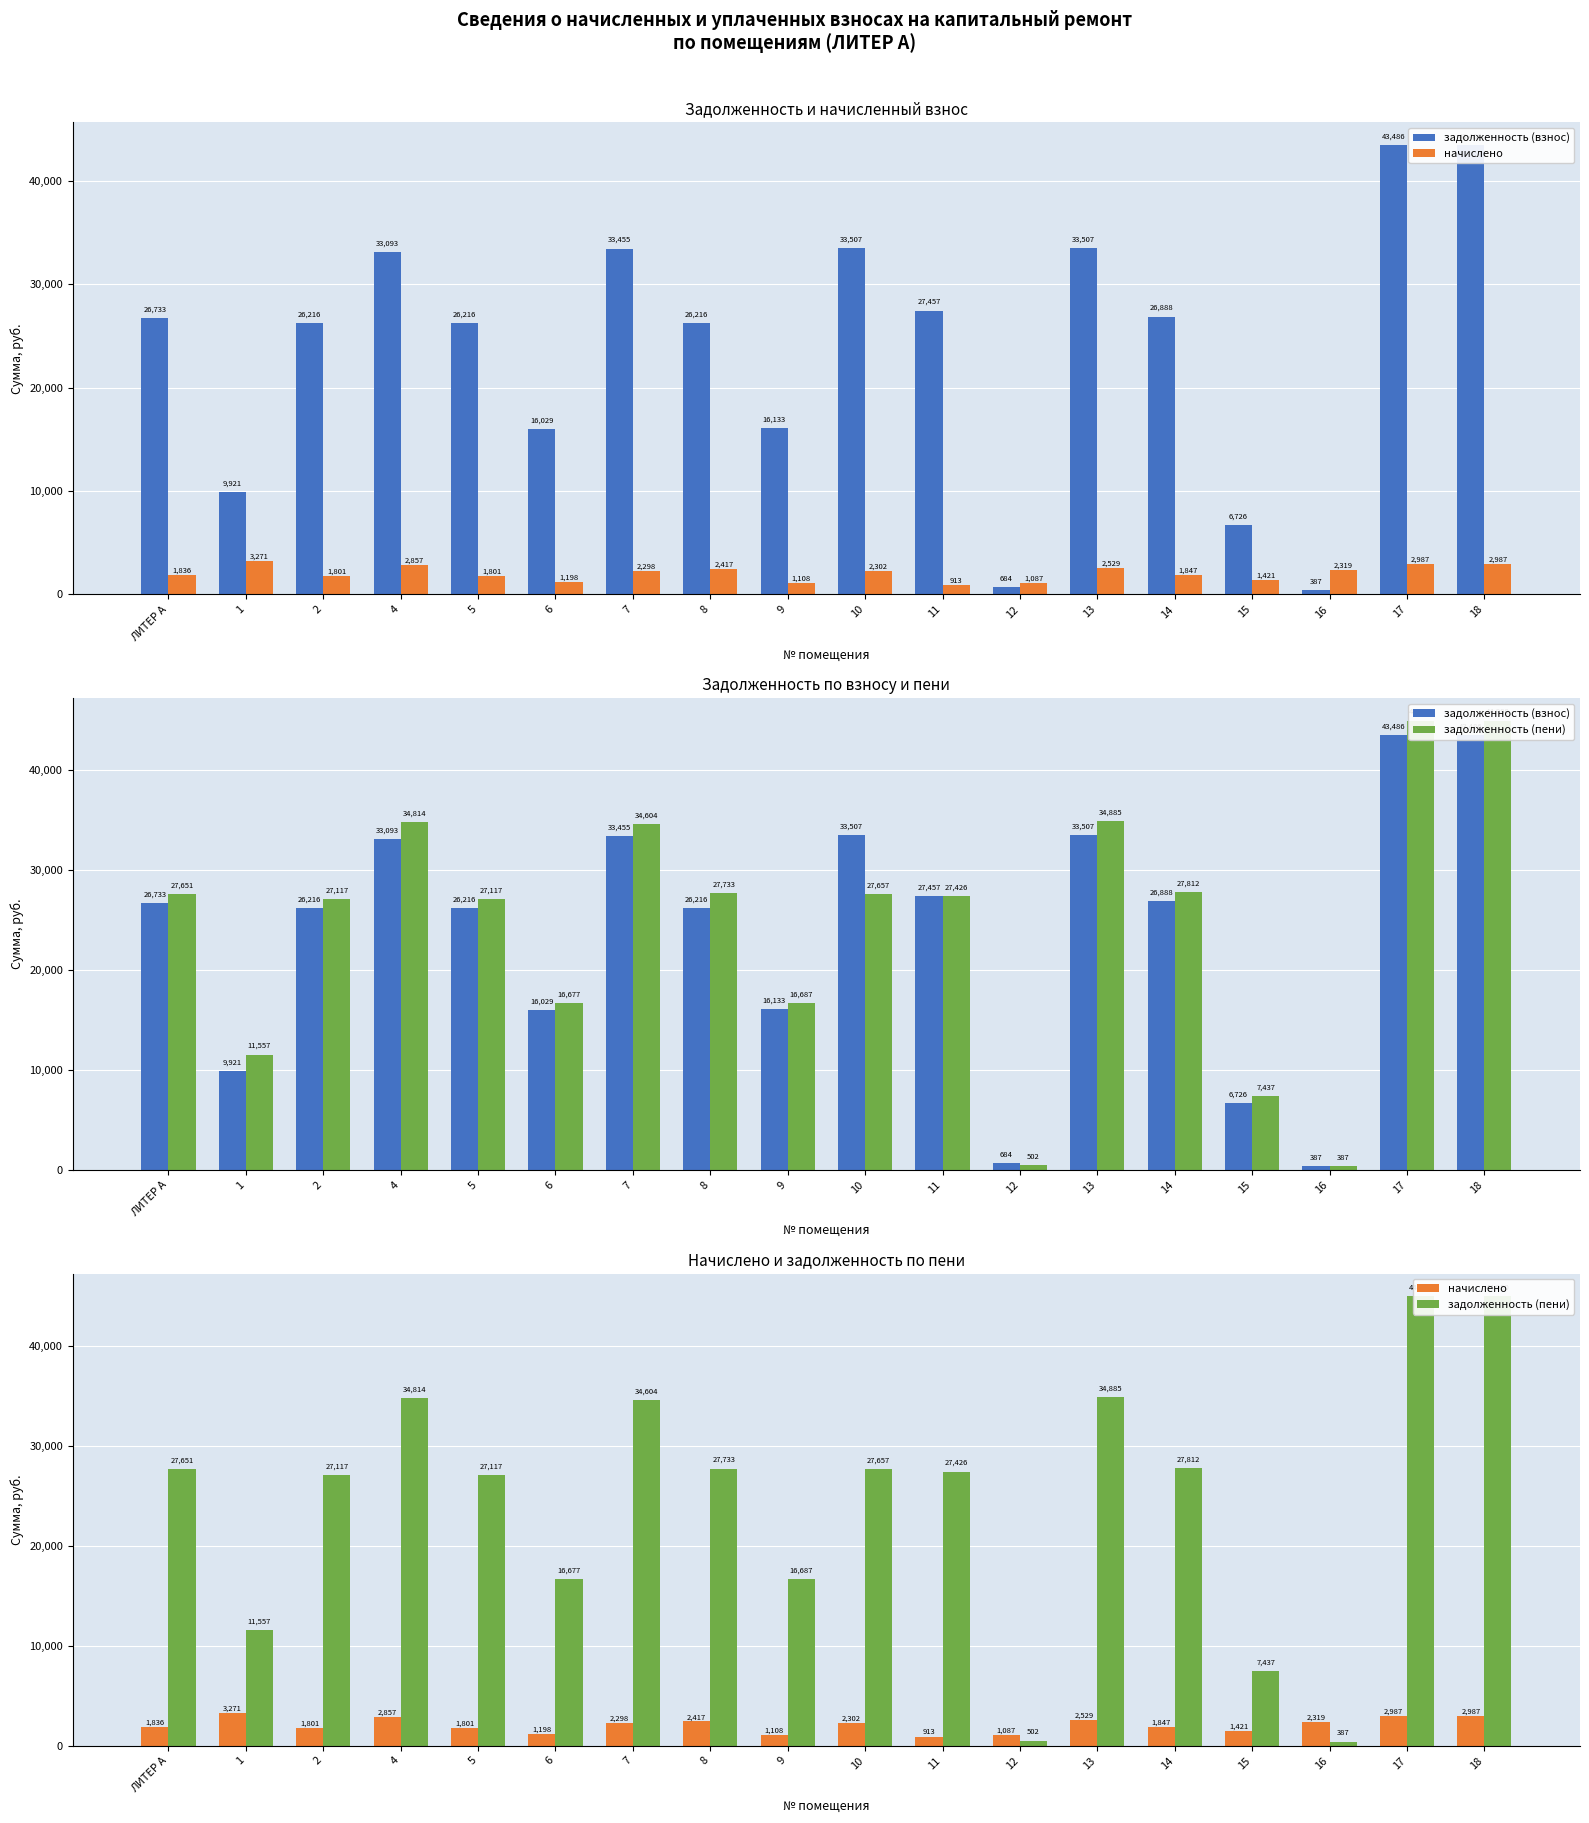

What is the maximum value for начислено?

3271.4